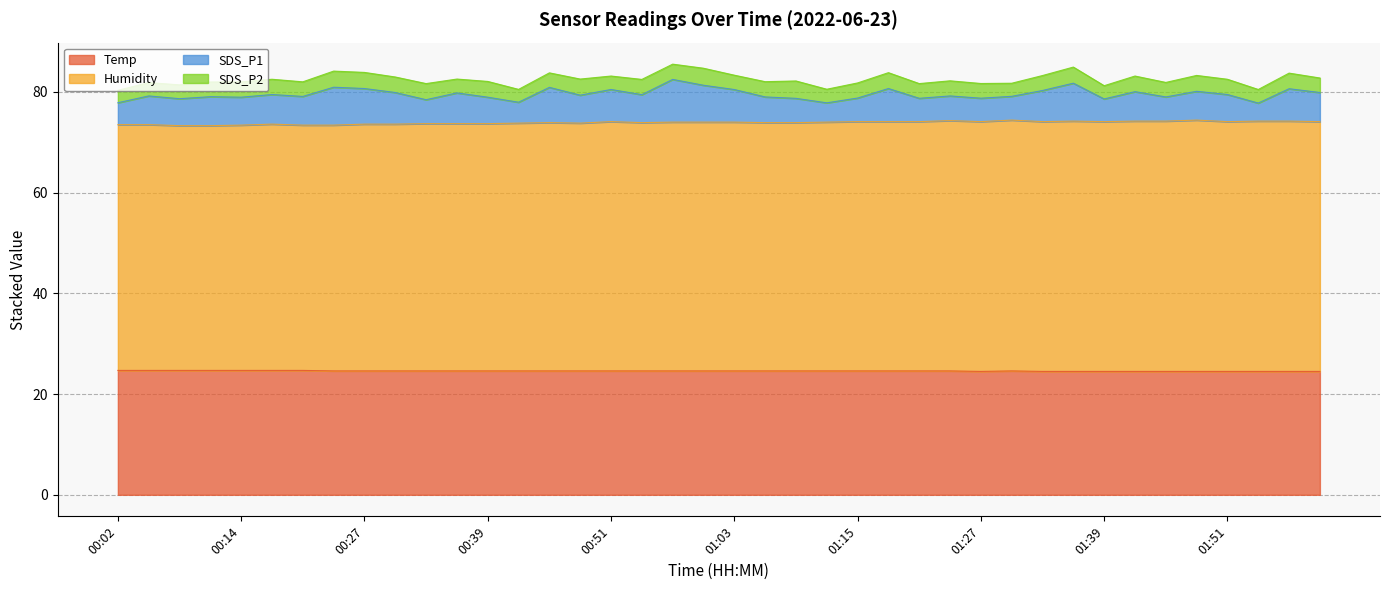

What is the difference between the maximum and minimum values in the Temp series?

0.2